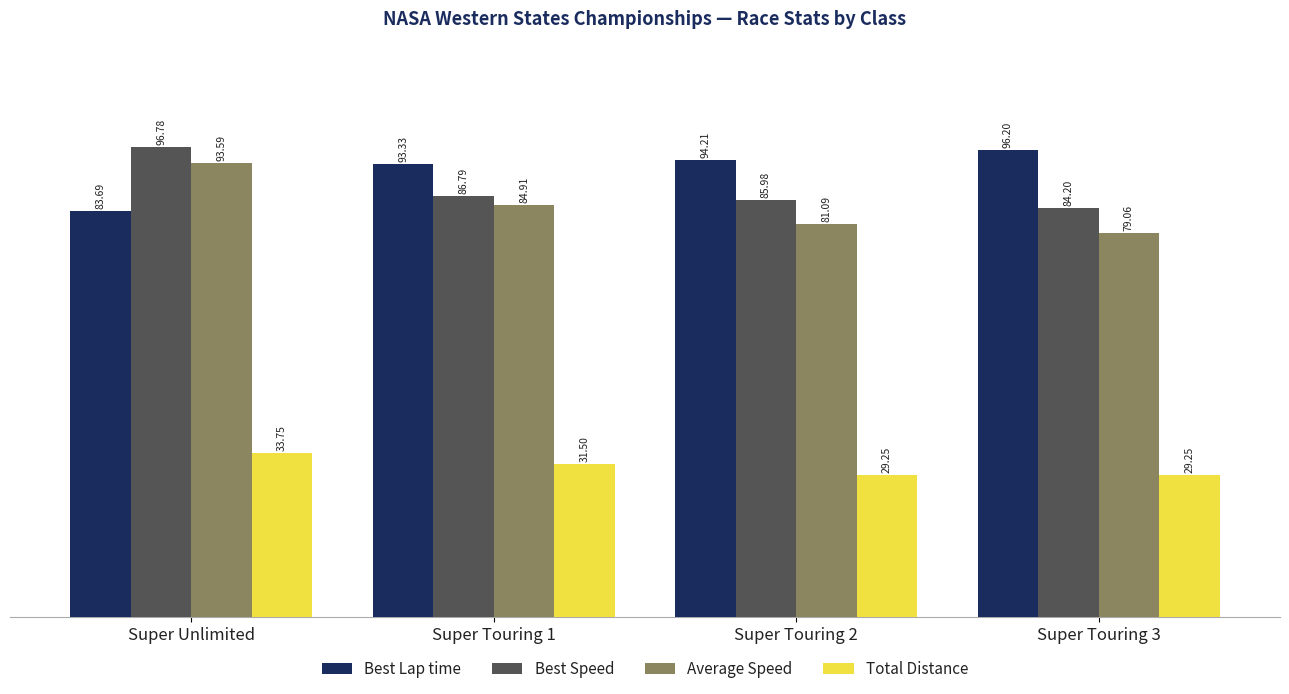

What is the difference between the highest and lowest values at Super Unlimited?

63.0